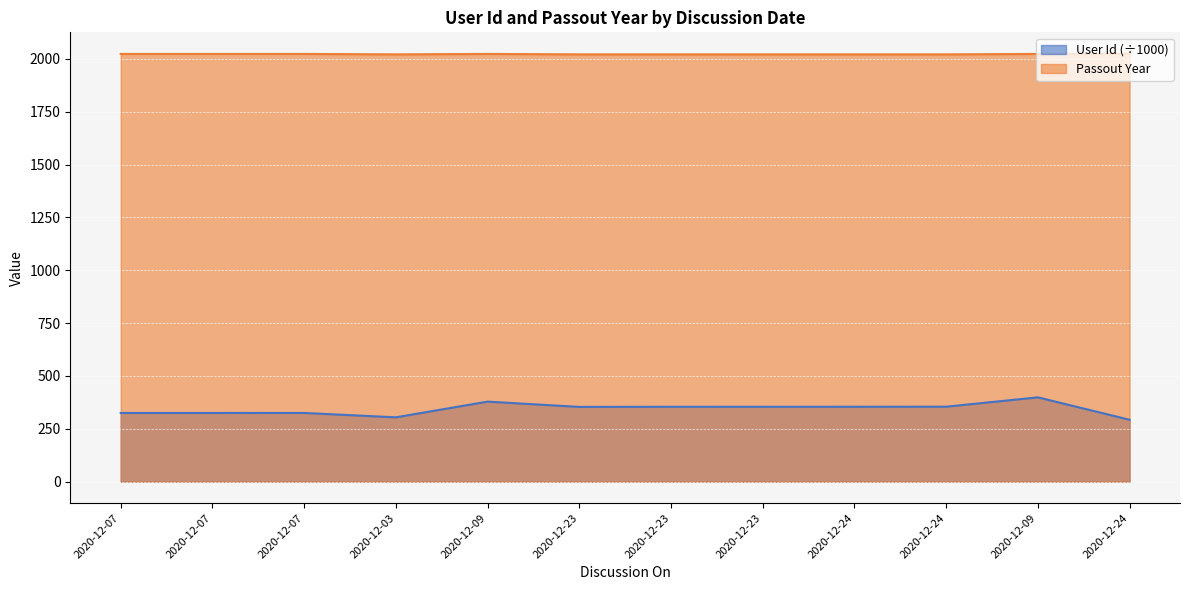

What are all the series names shown in the legend?

User Id (÷1000), Passout Year